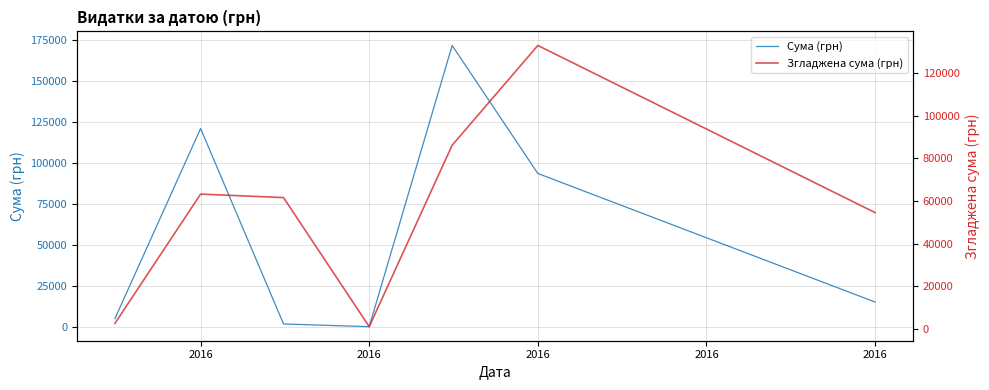

After their last crossing, which series has the higher values: Згладжена сума (грн) or Сума (грн)?

Згладжена сума (грн)